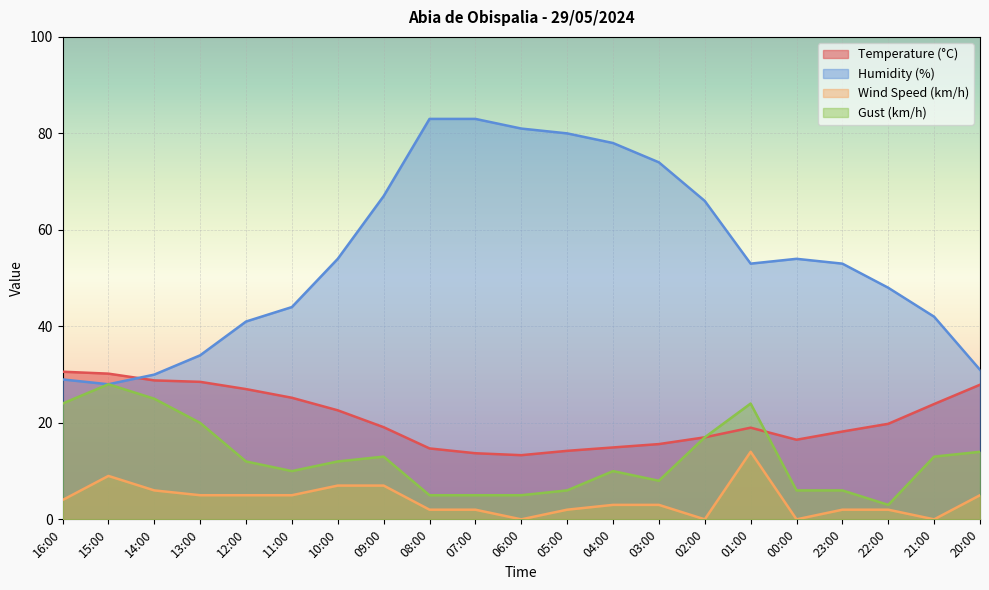

What is the sum of the Temperature (°C) values at 12:00 and 21:00?

50.9